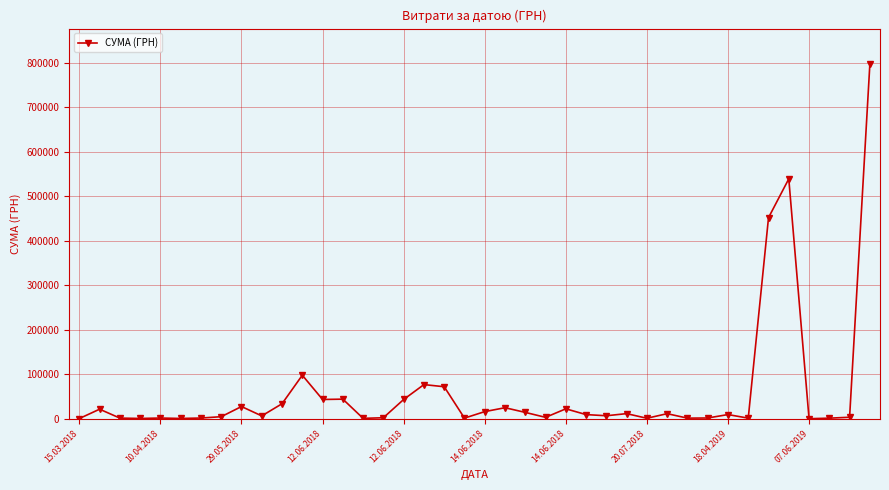

What is the difference between the maximum and minimum values?

796779.3